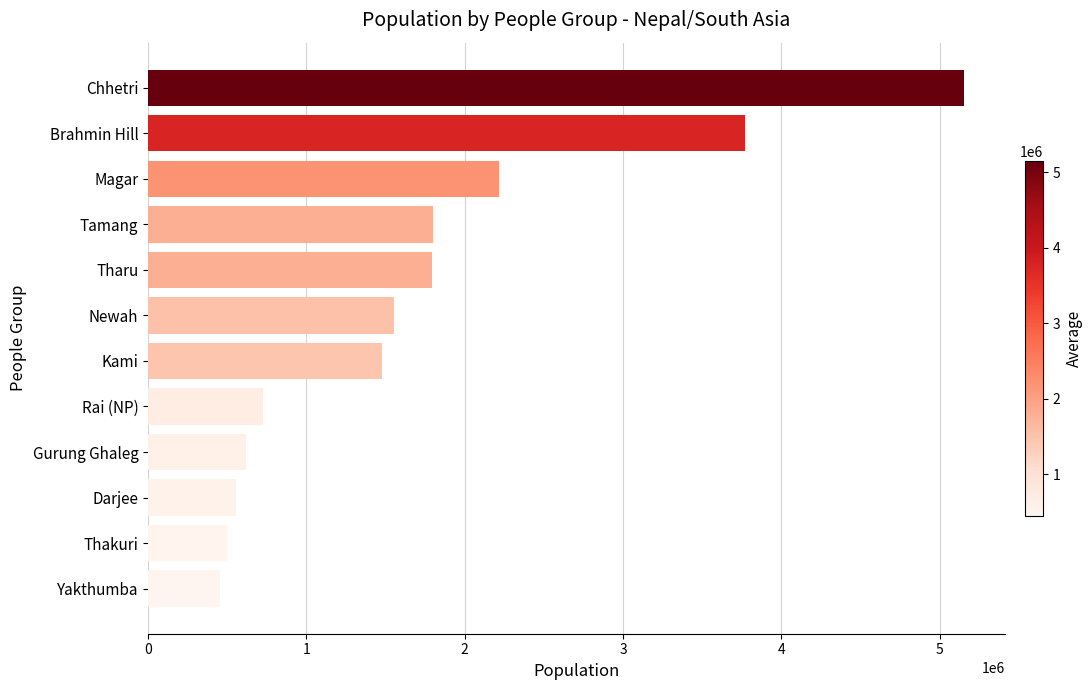

How many values are below 1551000?

6